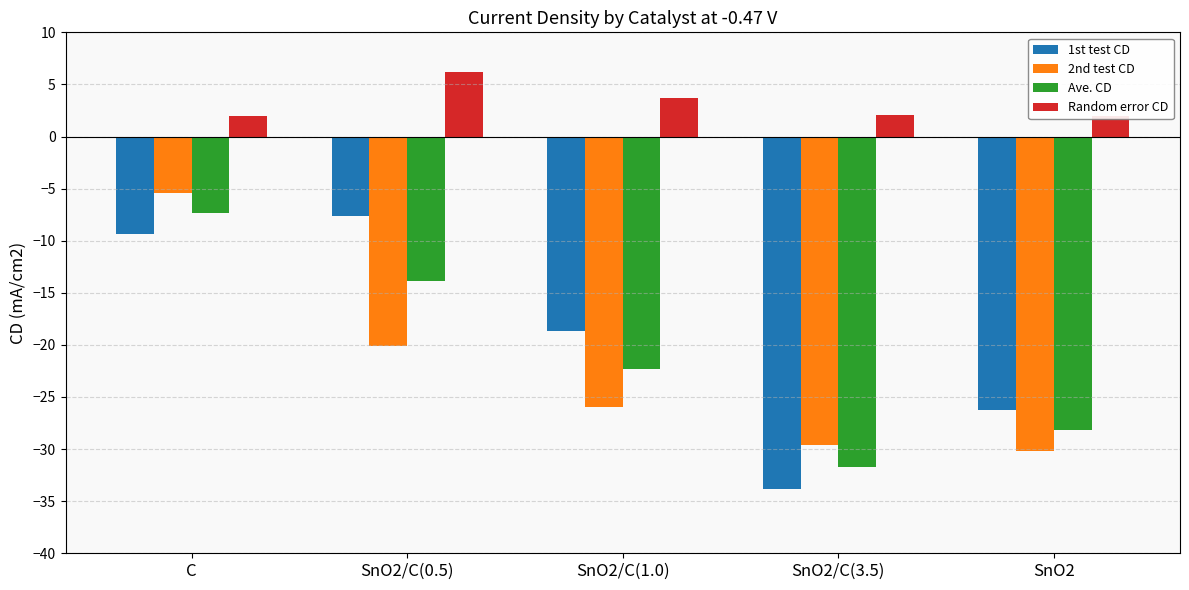

Which series has the largest range (max minus min)?

1st test CD